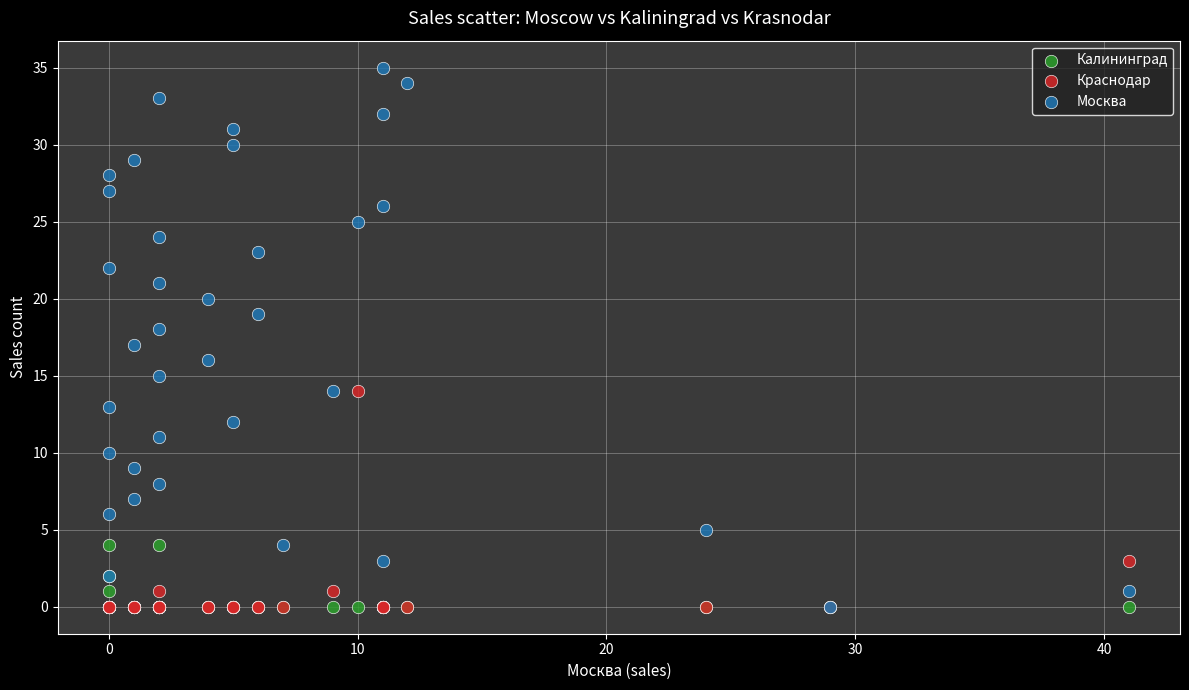

What are all the series names shown in the legend?

Калининград, Краснодар, Москва